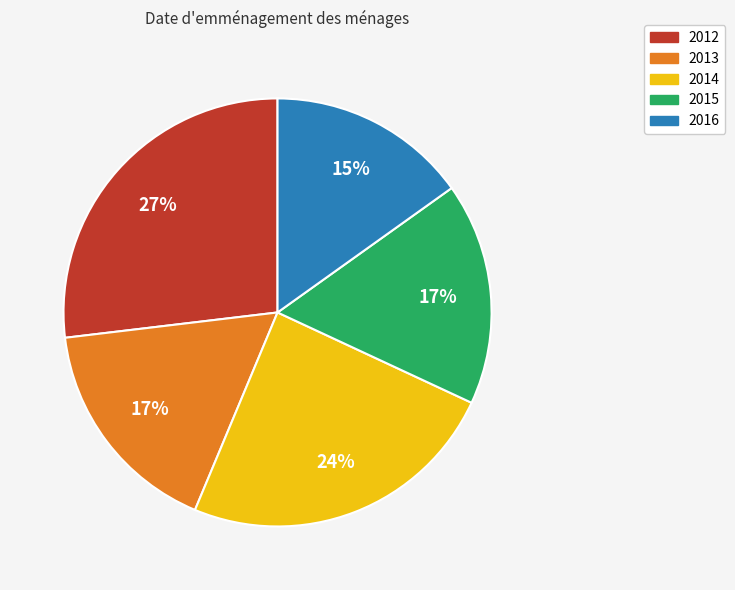

To the nearest percent, what is the average slice percentage?

20%